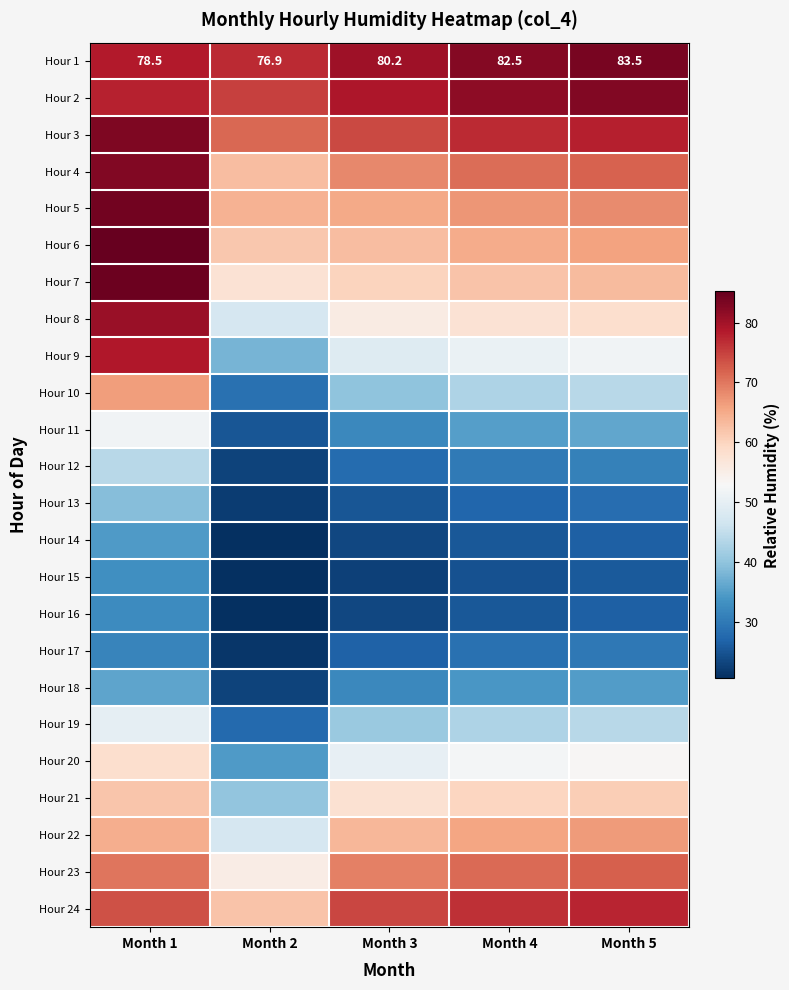

What is the difference between the second highest and second lowest values in the Hour 1 series?

4.0